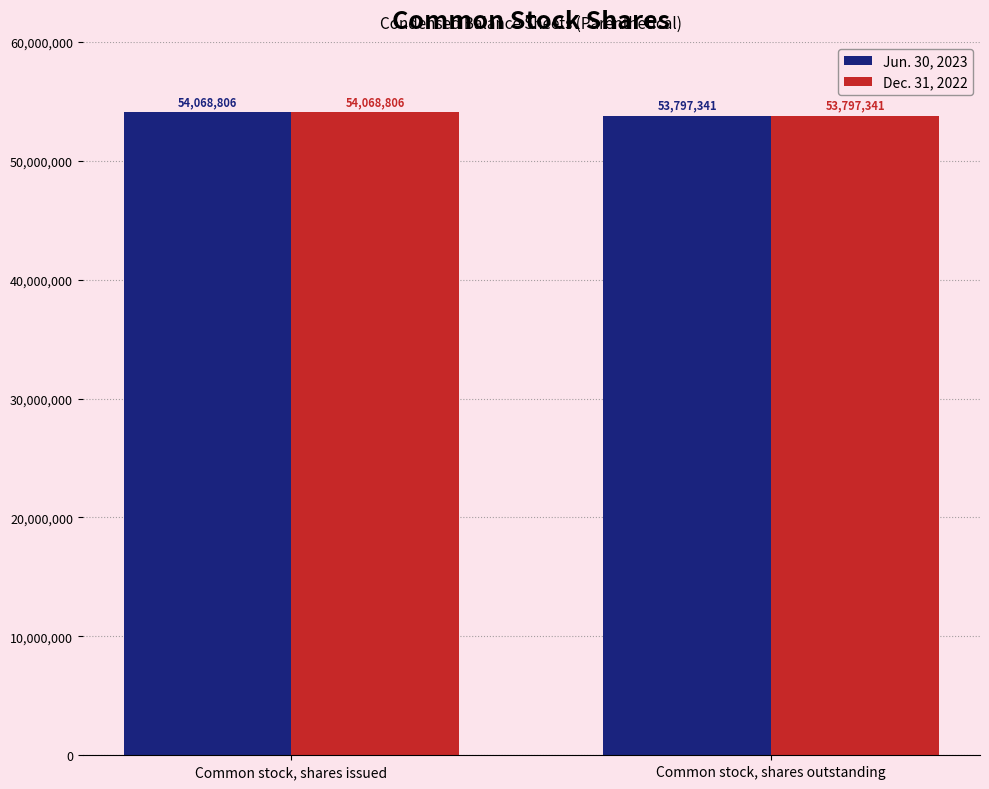

Reading left to right, what are all the values shown in this chart?

Jun. 30, 2023: 54068806	53797341
Dec. 31, 2022: 54068806	53797341